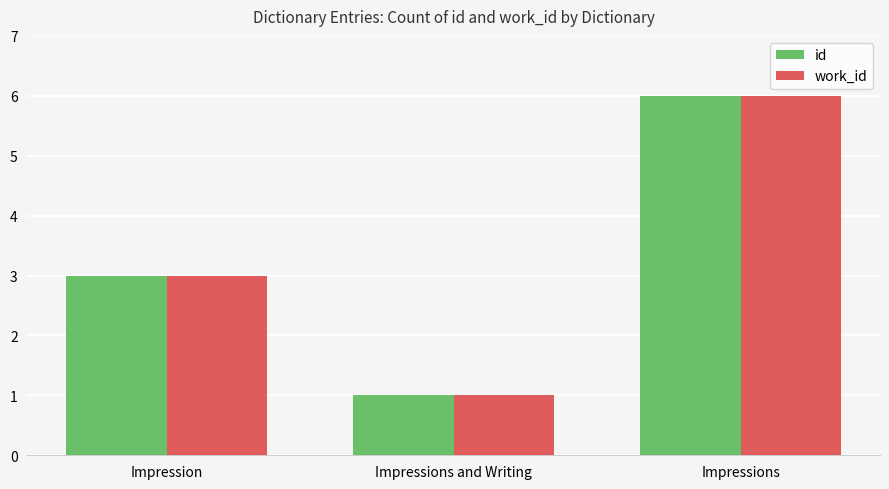

How many distinct data groups are displayed?

2